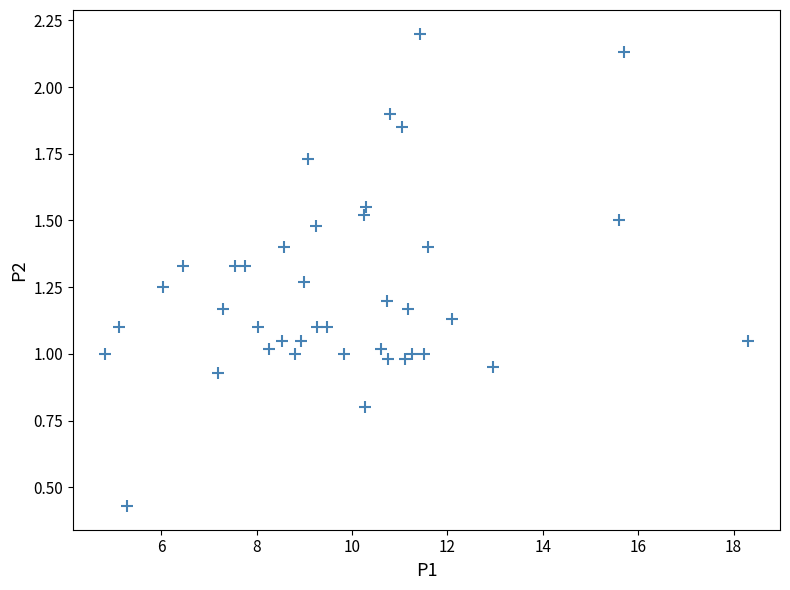

What is the range of X values (max minus min)?

13.5